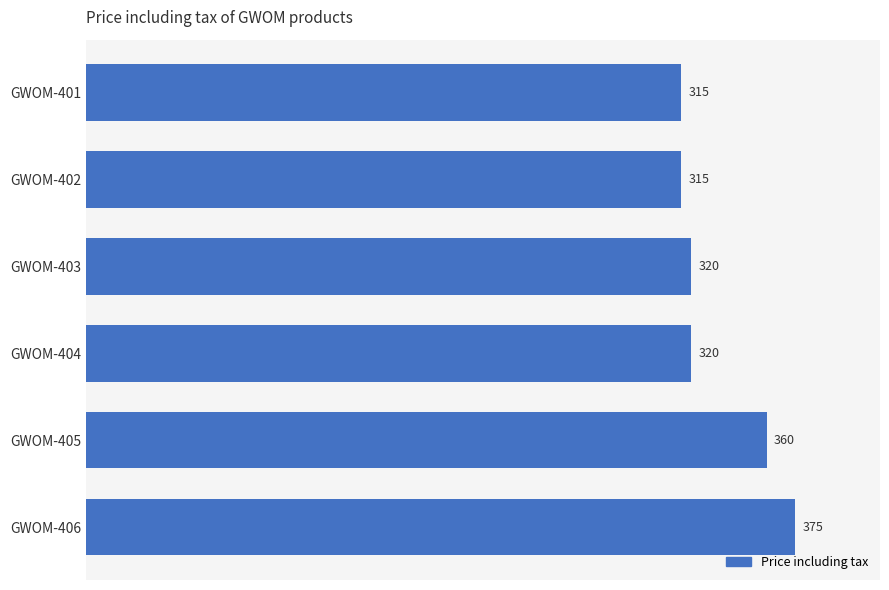

Are the bars grouped side by side (vs. stacked)?

No